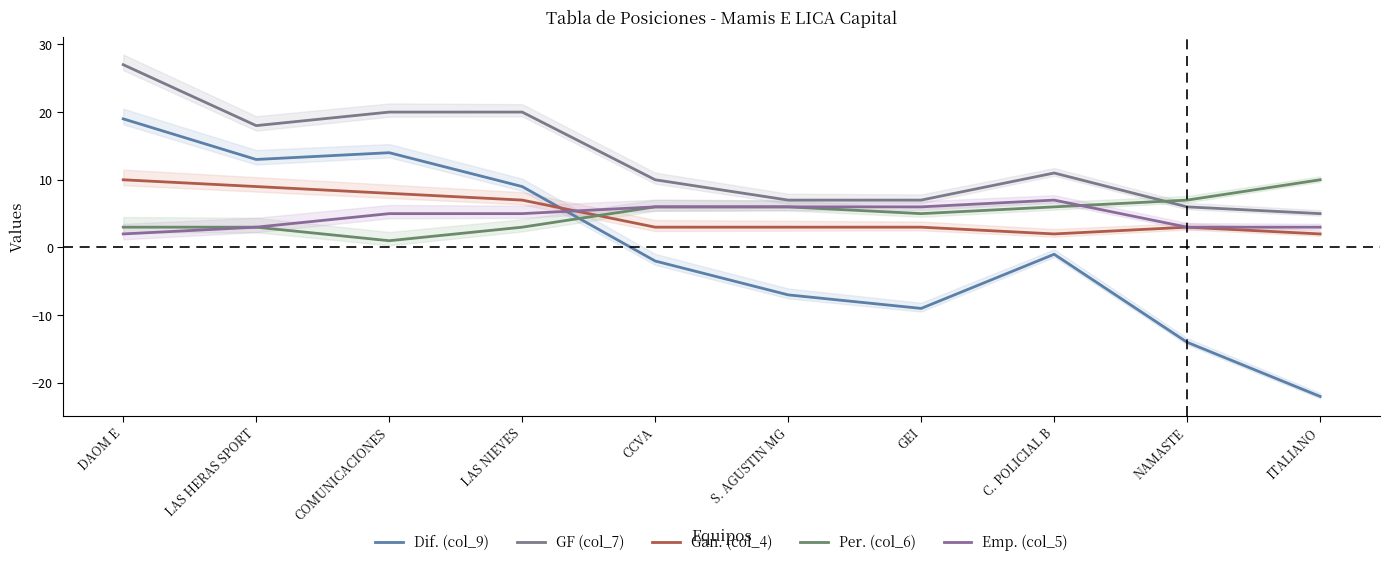

Reading right to left, what are all the values shown in this chart?

Dif. (col_9): -22	-14	-1	-9	-7	-2	9	14	13	19
GF (col_7): 5	6	11	7	7	10	20	20	18	27
Gan. (col_4): 2	3	2	3	3	3	7	8	9	10
Per. (col_6): 10	7	6	5	6	6	3	1	3	3
Emp. (col_5): 3	3	7	6	6	6	5	5	3	2